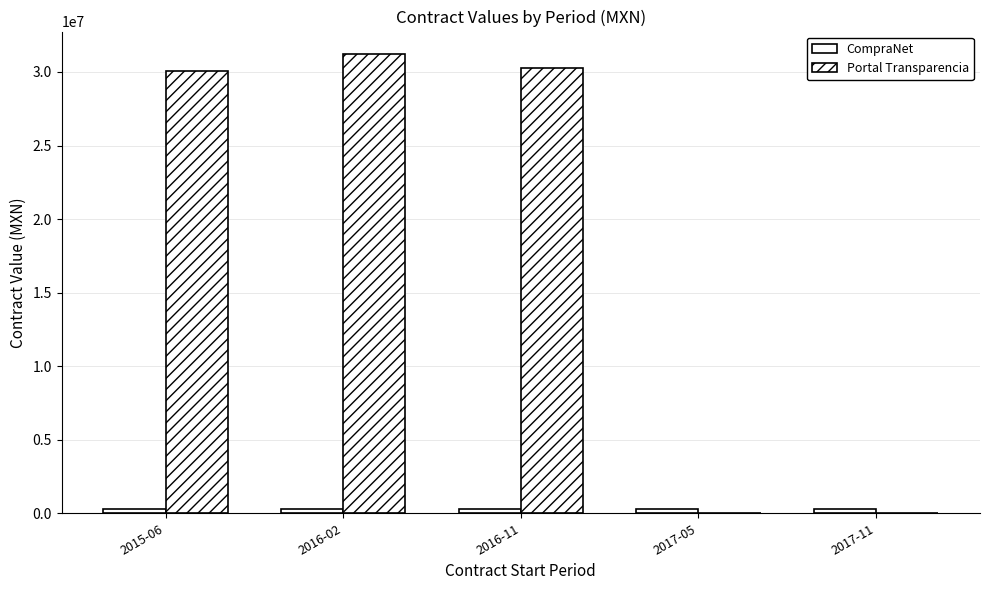

Reading left to right, transcribe all the data shown in this chart.

CompraNet: 315050	311900	303000	318600	300750
Portal Transparencia: 30075000	31190000	30300000	0	0